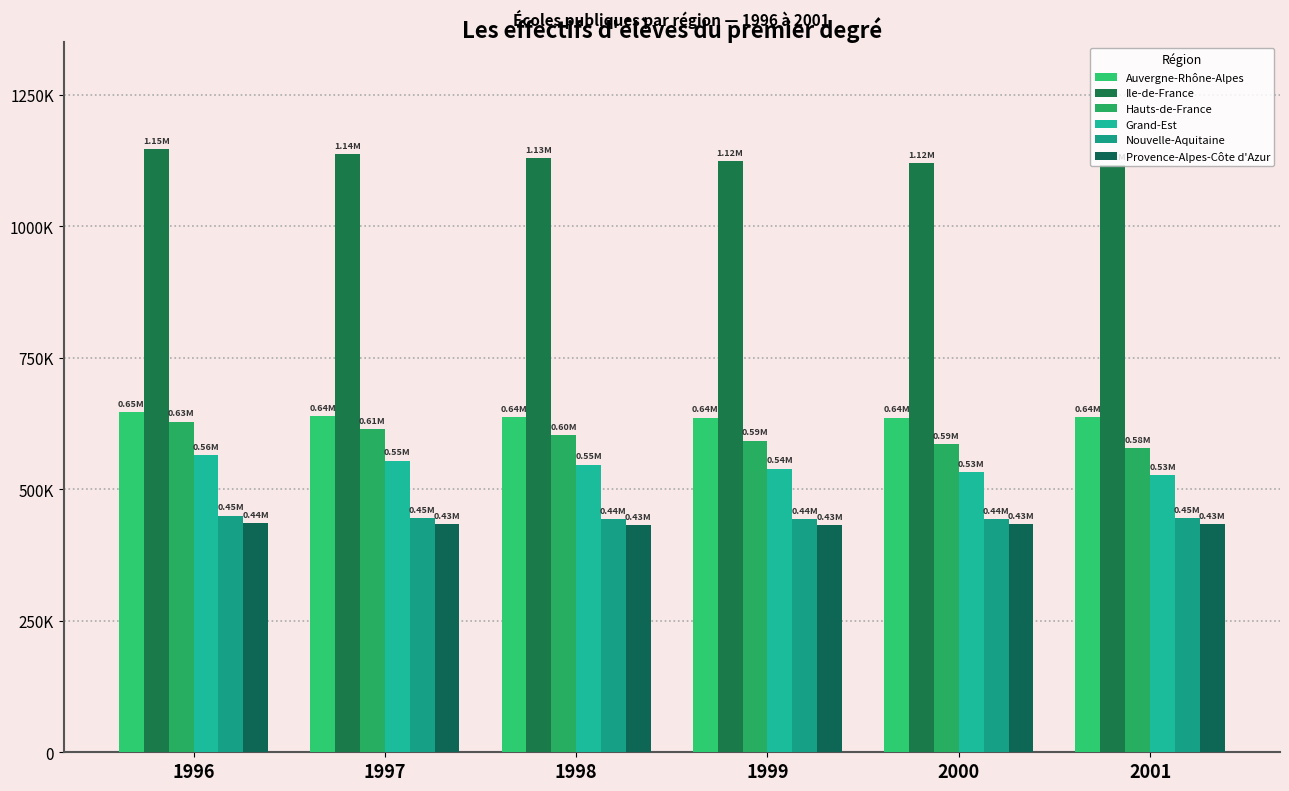

At which label does Hauts-de-France first exceed 603363?

1996